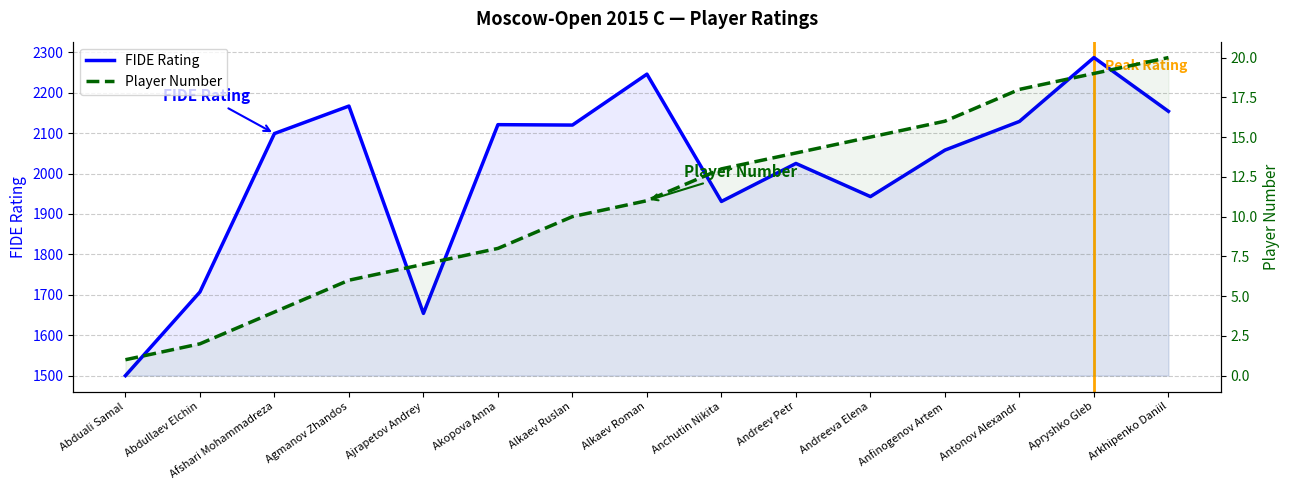

Reading right to left, transcribe all the data shown in this chart.

FIDE Rating: Arkhipenko Daniil=2154	Apryshko Gleb=2287	Antonov Alexandr=2129	Anfinogenov Artem=2058	Andreeva Elena=1943	Andreev Petr=2025	Anchutin Nikita=1931	Alkaev Roman=2246	Alkaev Ruslan=2120	Akopova Anna=2121	Ajrapetov Andrey=1654	Agmanov Zhandos=2167	Afshari Mohammadreza=2099	Abdullaev Elchin=1707	Abduali Samal=1500
Player Number: Arkhipenko Daniil=20	Apryshko Gleb=19	Antonov Alexandr=18	Anfinogenov Artem=16	Andreeva Elena=15	Andreev Petr=14	Anchutin Nikita=13	Alkaev Roman=11	Alkaev Ruslan=10	Akopova Anna=8	Ajrapetov Andrey=7	Agmanov Zhandos=6	Afshari Mohammadreza=4	Abdullaev Elchin=2	Abduali Samal=1